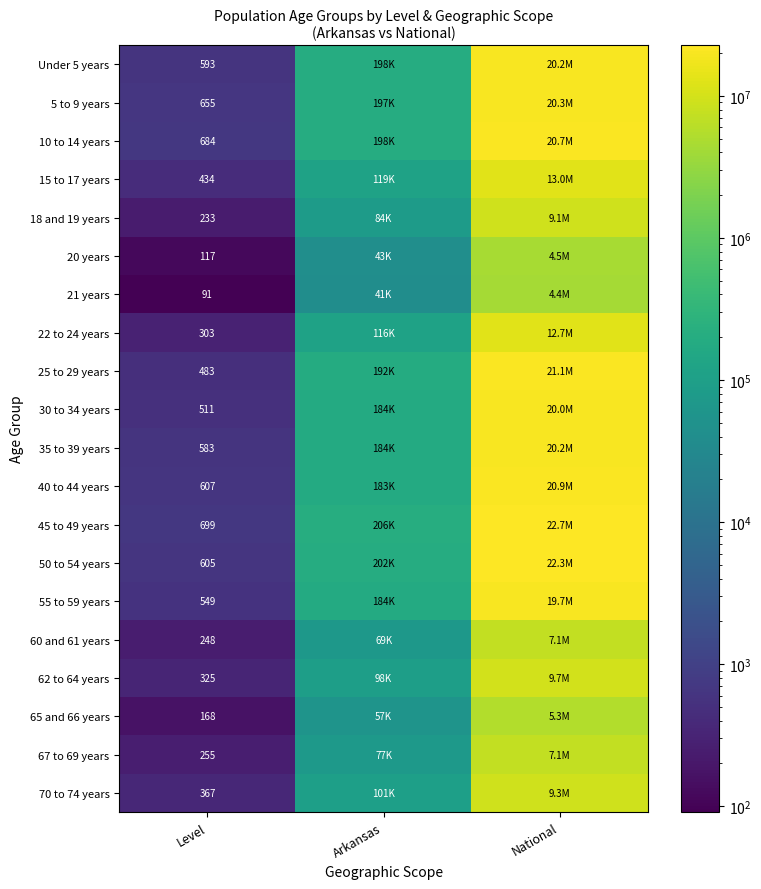

Is the value of 45 to 49 years at Level greater than the value of 18 and 19 years at Level?

Yes